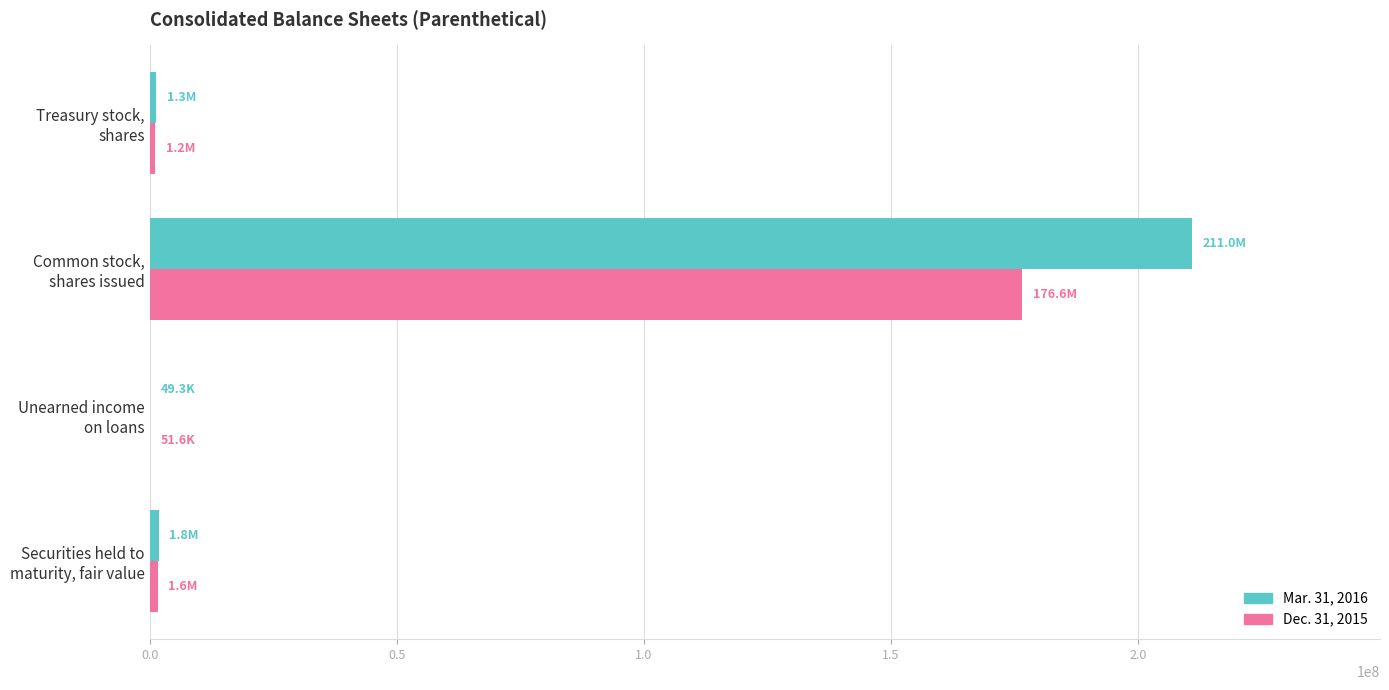

How many data points does each series have?

4